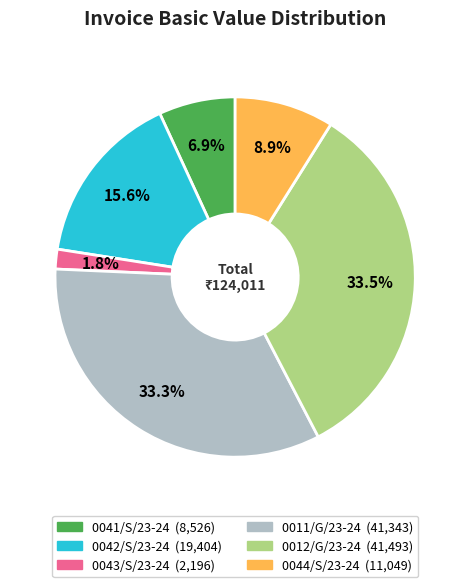

Between 0044/S/23-24 and 0011/G/23-24, which is larger?

0011/G/23-24